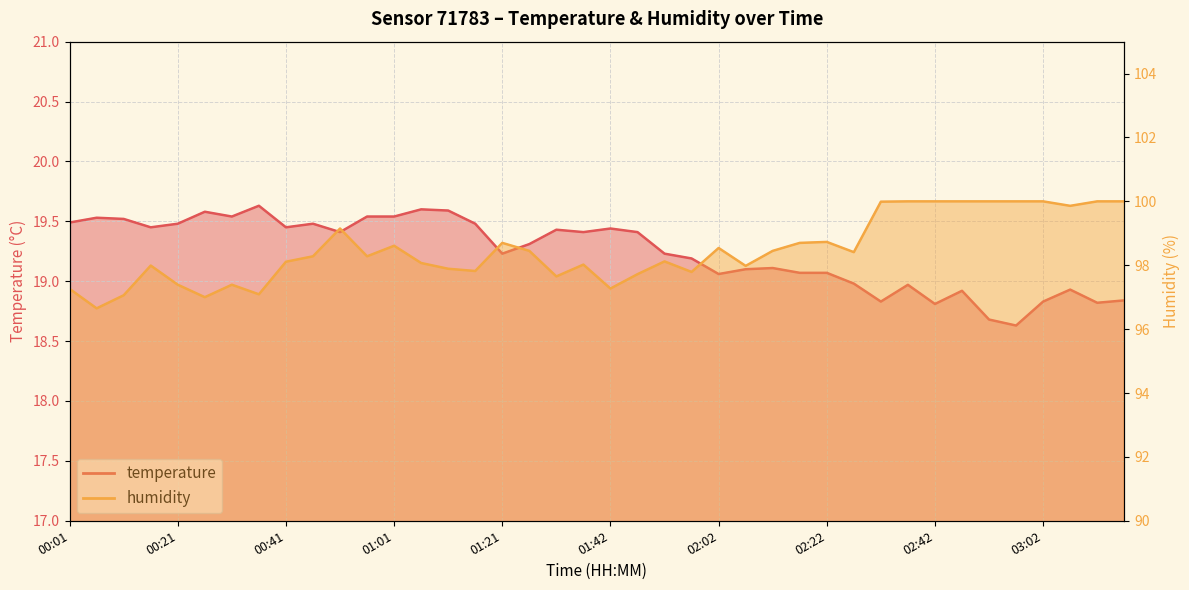

Rank the categories by humidity value from lowest to highest.

00:06, 00:26, 00:11, 00:36, 00:01, 01:42, 00:21, 00:31, 01:32, 01:47, 01:57, 01:16, 01:11, 02:07, 00:16, 01:37, 01:06, 00:41, 01:52, 00:46, 00:56, 02:27, 01:27, 02:12, 02:02, 01:01, 01:21, 02:17, 02:22, 00:51, 03:07, 02:32, 02:37, 02:42, 02:47, 02:52, 02:57, 03:02, 03:13, 03:18